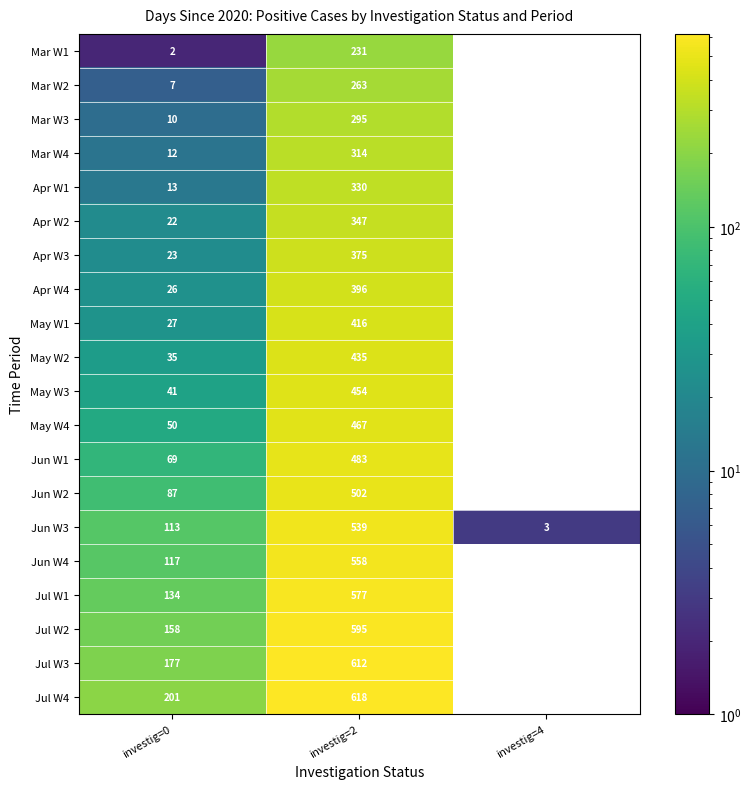

Is it true that Jun W4 equals 330 at investig=2?

False